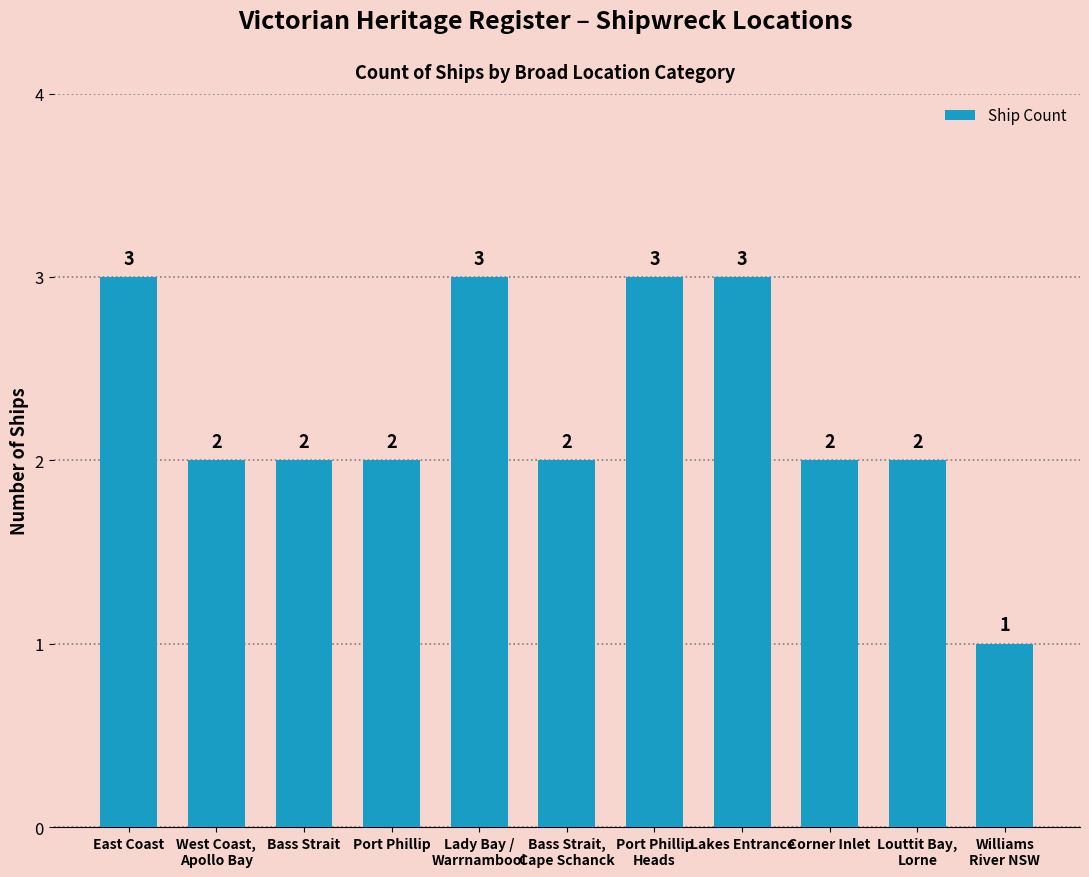

Reading left to right, what are all the values shown in this chart?

East Coast=3	West Coast,
Apollo Bay=2	Bass Strait=2	Port Phillip=2	Lady Bay /
Warrnambool=3	Bass Strait,
Cape Schanck=2	Port Phillip
Heads=3	Lakes Entrance=3	Corner Inlet=2	Louttit Bay,
Lorne=2	Williams
River NSW=1